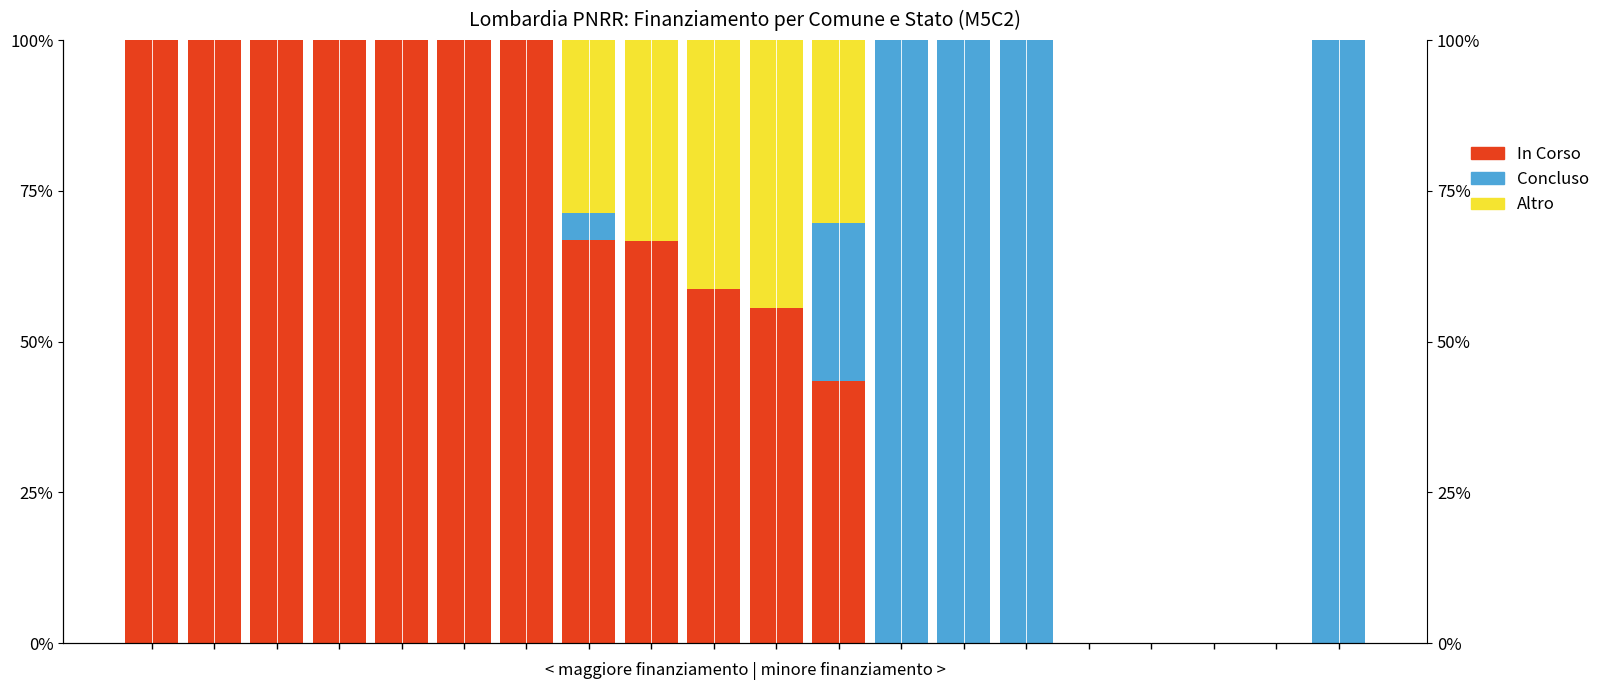

The Fascia B (Concluso) series shows 0.0 at 9. True or false?

True